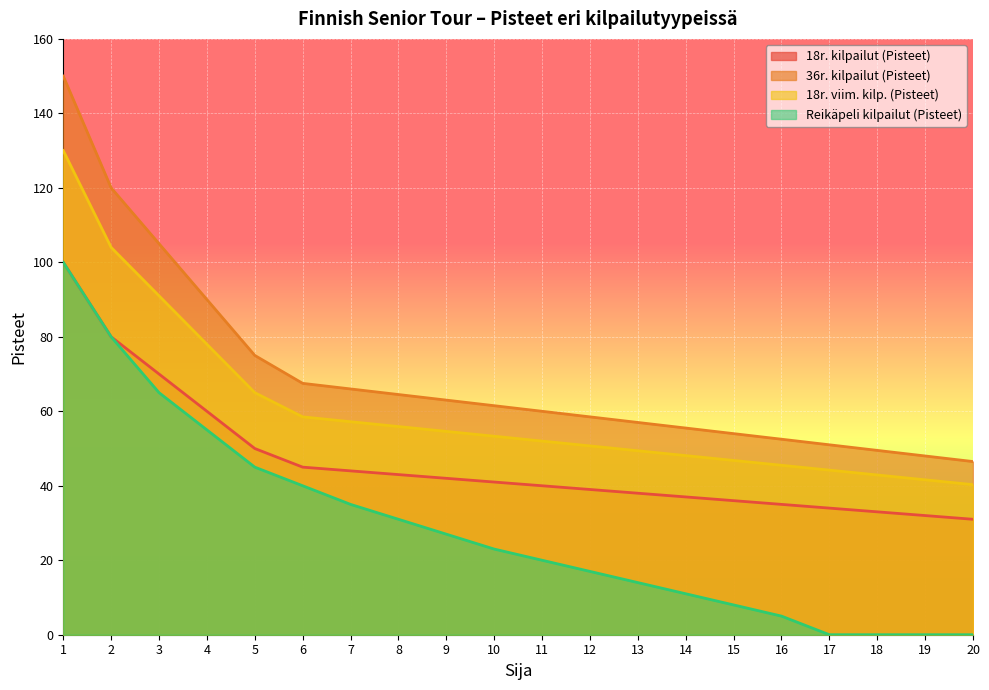

Reading left to right, what are all the values shown in this chart?

18r. kilpailut (Pisteet): 1=100.0	2=80.0	3=70.0	4=60.0	5=50.0	6=45.0	7=44.0	8=43.0	9=42.0	10=41.0	11=40.0	12=39.0	13=38.0	14=37.0	15=36.0	16=35.0	17=34.0	18=33.0	19=32.0	20=31.0
36r. kilpailut (Pisteet): 1=150.0	2=120.0	3=105.0	4=90.0	5=75.0	6=67.5	7=66.0	8=64.5	9=63.0	10=61.5	11=60.0	12=58.5	13=57.0	14=55.5	15=54.0	16=52.5	17=51.0	18=49.5	19=48.0	20=46.5
18r. viim. kilp. (Pisteet): 1=130.0	2=104.0	3=91.0	4=78.0	5=65.0	6=58.5	7=57.2	8=55.9	9=54.6	10=53.3	11=52.0	12=50.7	13=49.4	14=48.1	15=46.8	16=45.5	17=44.2	18=42.9	19=41.6	20=40.3
Reikäpeli kilpailut (Pisteet): 1=100.0	2=80.0	3=65.0	4=55.0	5=45.0	6=40.0	7=35.0	8=31.0	9=27.0	10=23.0	11=20.0	12=17.0	13=14.0	14=11.0	15=8.0	16=5.0	17=0.0	18=0.0	19=0.0	20=0.0